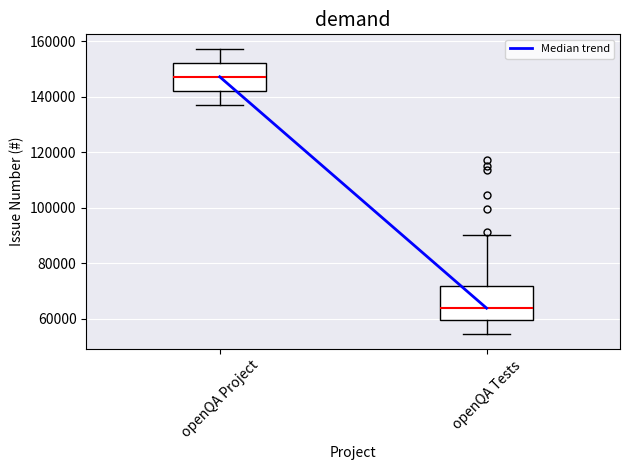

Comparing the boxes themselves (not the whiskers), which one is the tallest?

openQA Tests